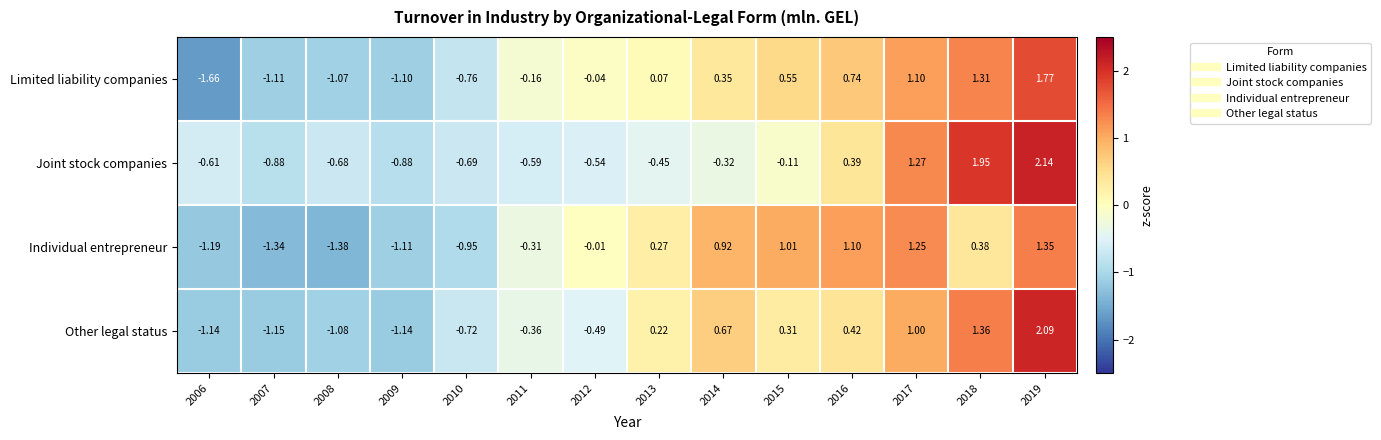

Is the value of Joint stock companies at 2019 greater than the value of Other legal status at 2015?

Yes